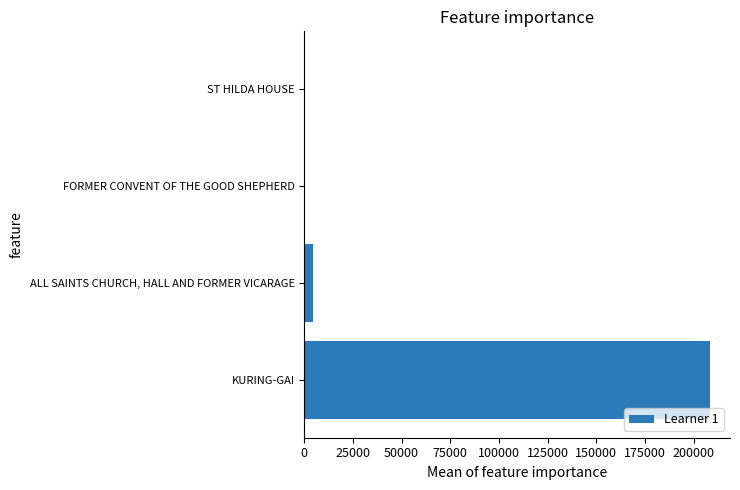

The chart shows a value of 280819 at KURING-GAI. True or false?

False